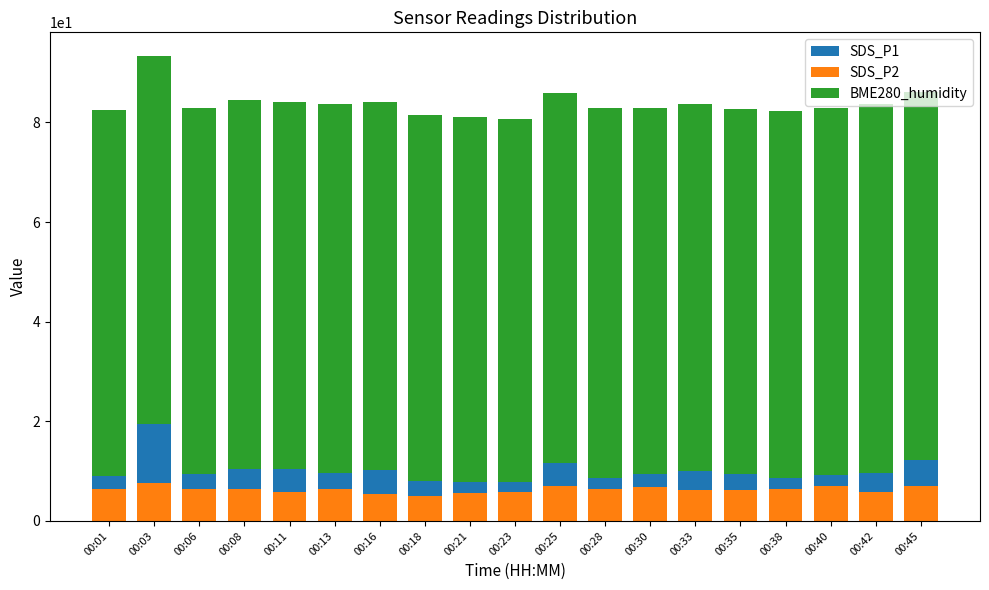

Rank the categories by SDS_P2 value from lowest to highest.

00:18, 00:16, 00:21, 00:11, 00:23, 00:42, 00:35, 00:33, 00:01, 00:38, 00:08, 00:06, 00:28, 00:13, 00:30, 00:40, 00:45, 00:25, 00:03